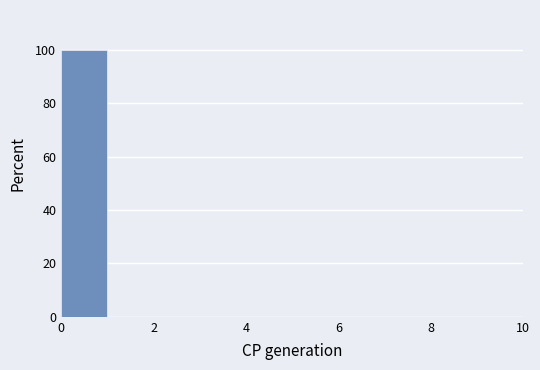

Reading left to right, transcribe this chart: for each bar, give the range it covers on the x-axis and its height. The values are not printed on the chart, so give them approximately, as read against the axis.

0 to 1: 100
1 to 2: 0
2 to 3: 0
3 to 4: 0
4 to 5: 0
5 to 6: 0
6 to 7: 0
7 to 8: 0
8 to 9: 0
9 to 10: 0